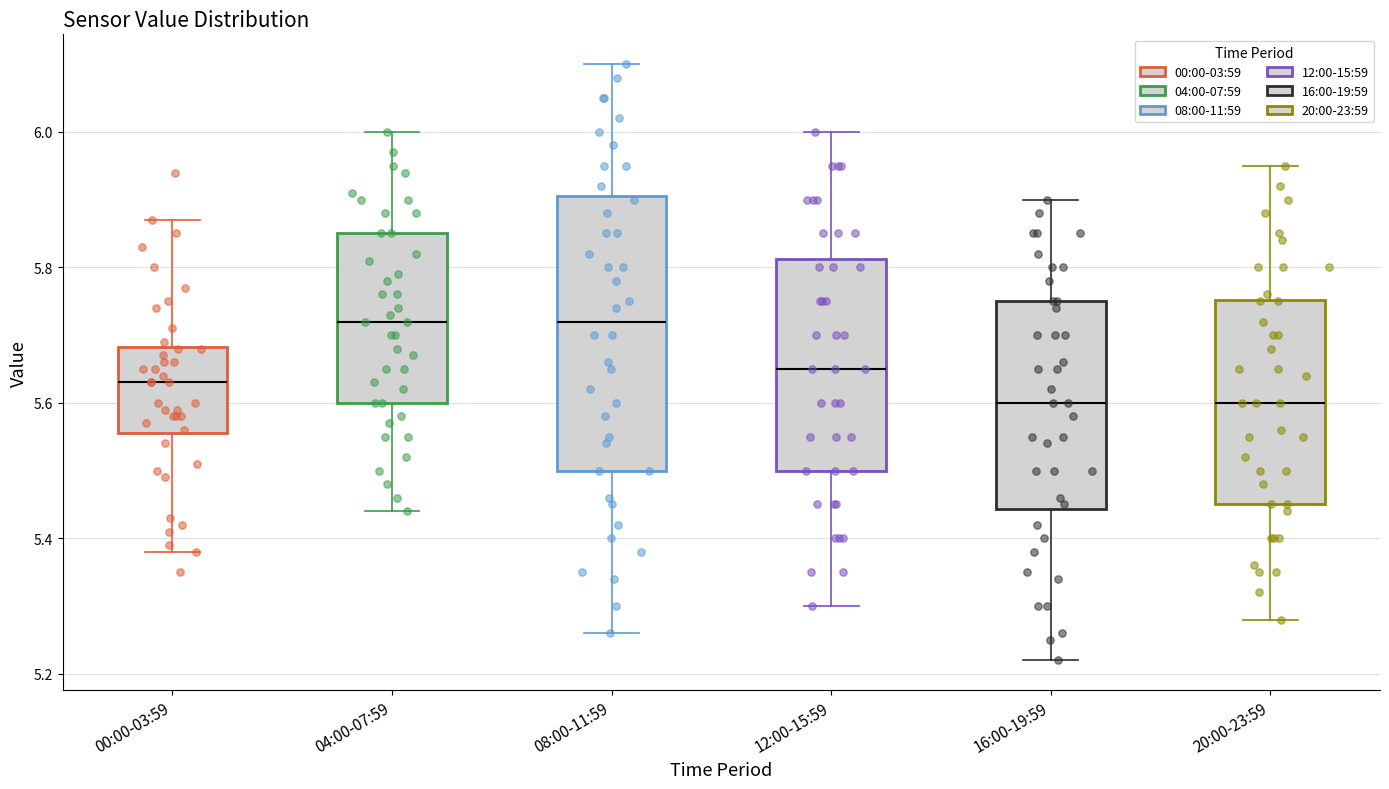

Where does the median line of the box for 16:00-19:59 sit on the y-axis? The values are not printed on the chart, so give them approximately, as read against the axis.

5.60